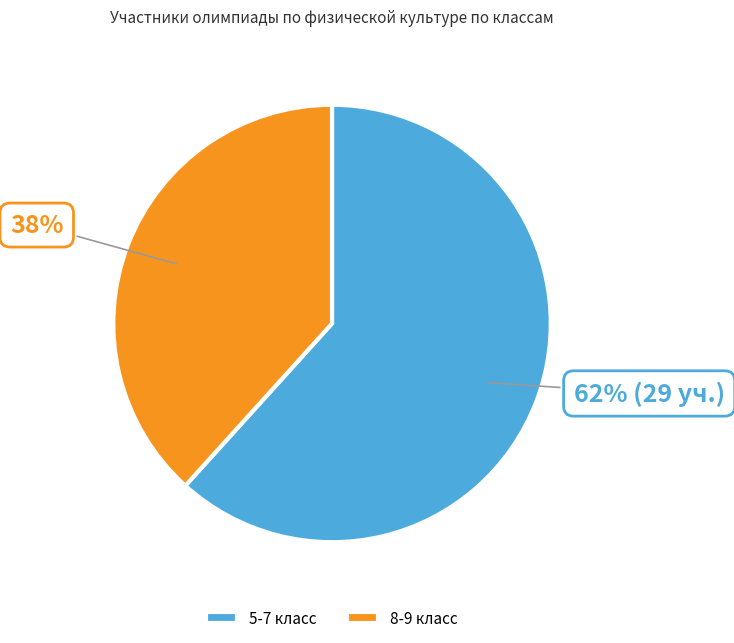

Rank the categories by value from highest to lowest.

5-7 класс, 8-9 класс